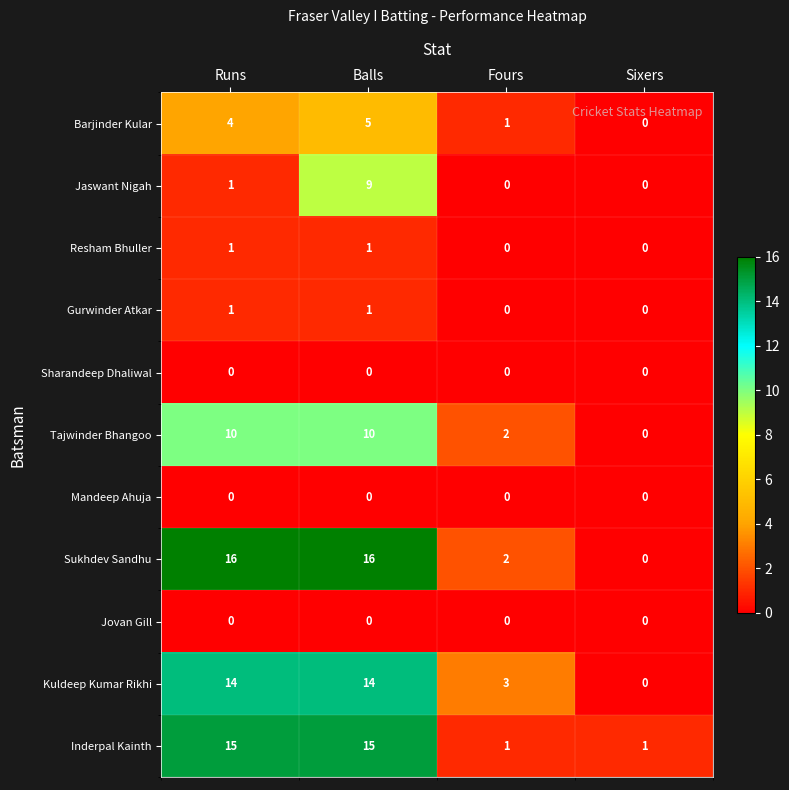

True or false: Jaswant Nigah has a value of 3 at Sixers.

False